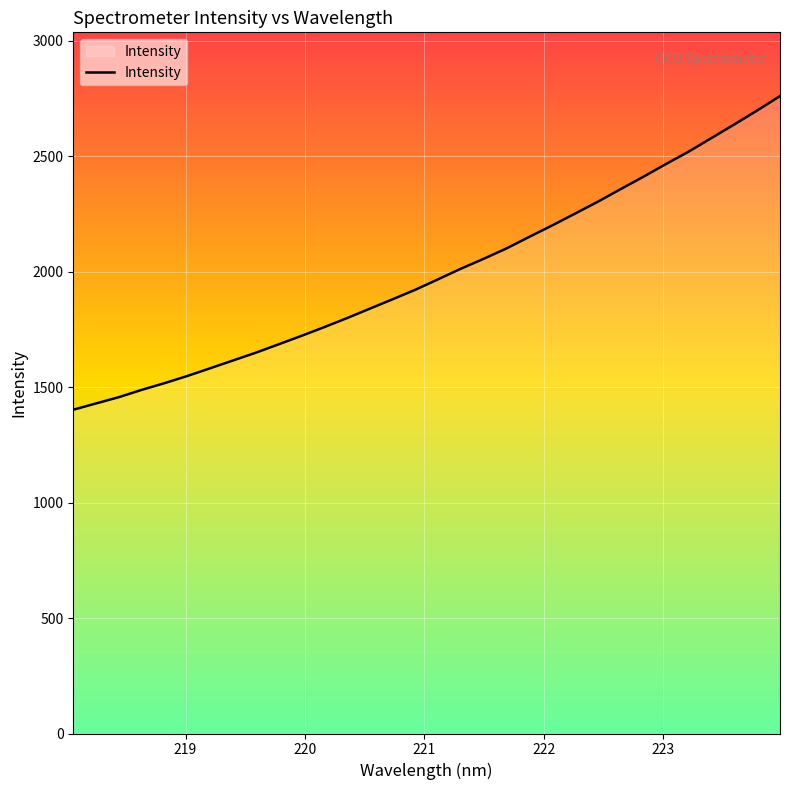

What is the greatest value displayed?

2761.0